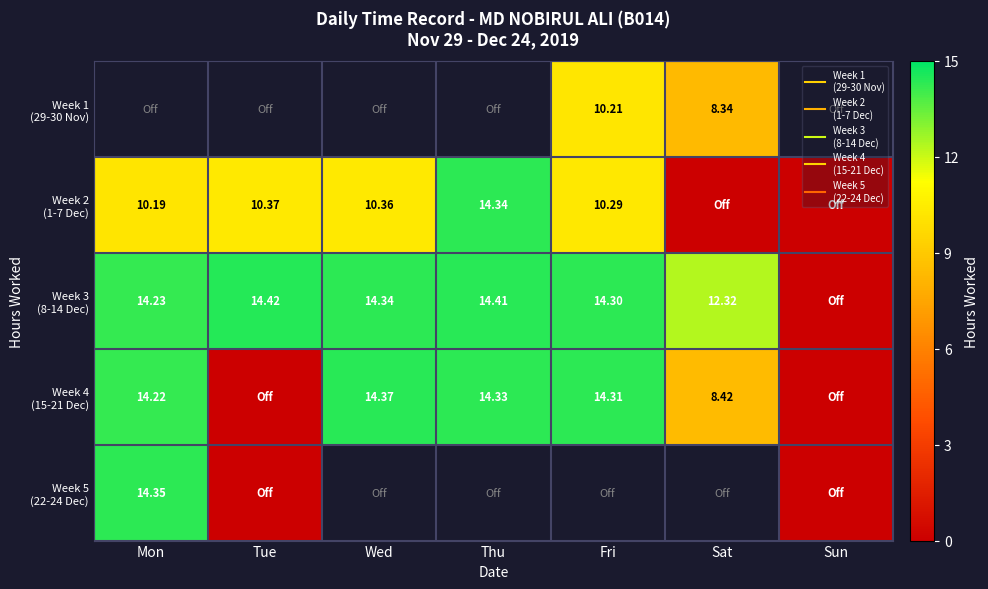

Between Sun and Sat, which is larger?

Sat